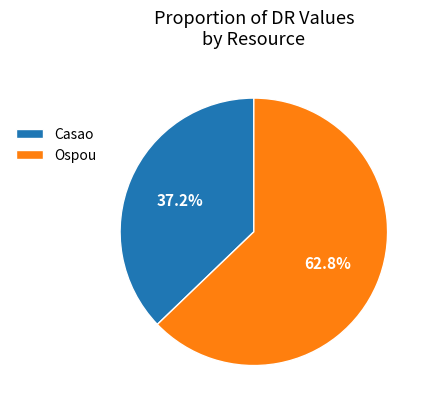

Rank the categories by value from lowest to highest.

Casao, Ospou